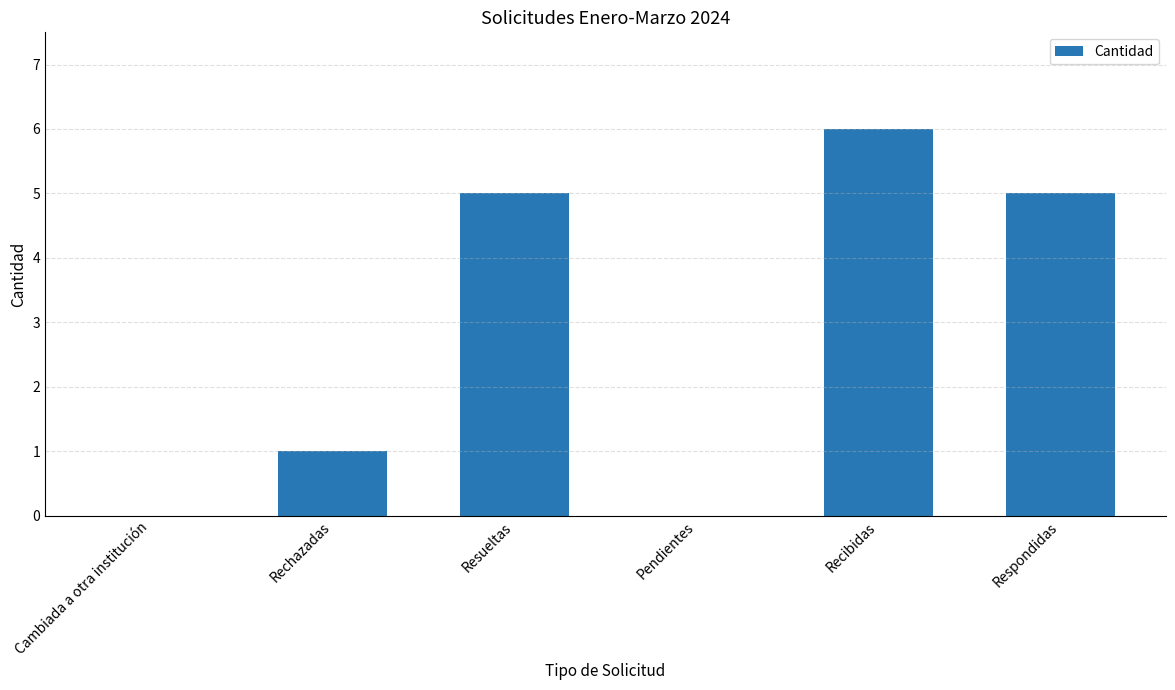

Count the number of categories in the chart.

6